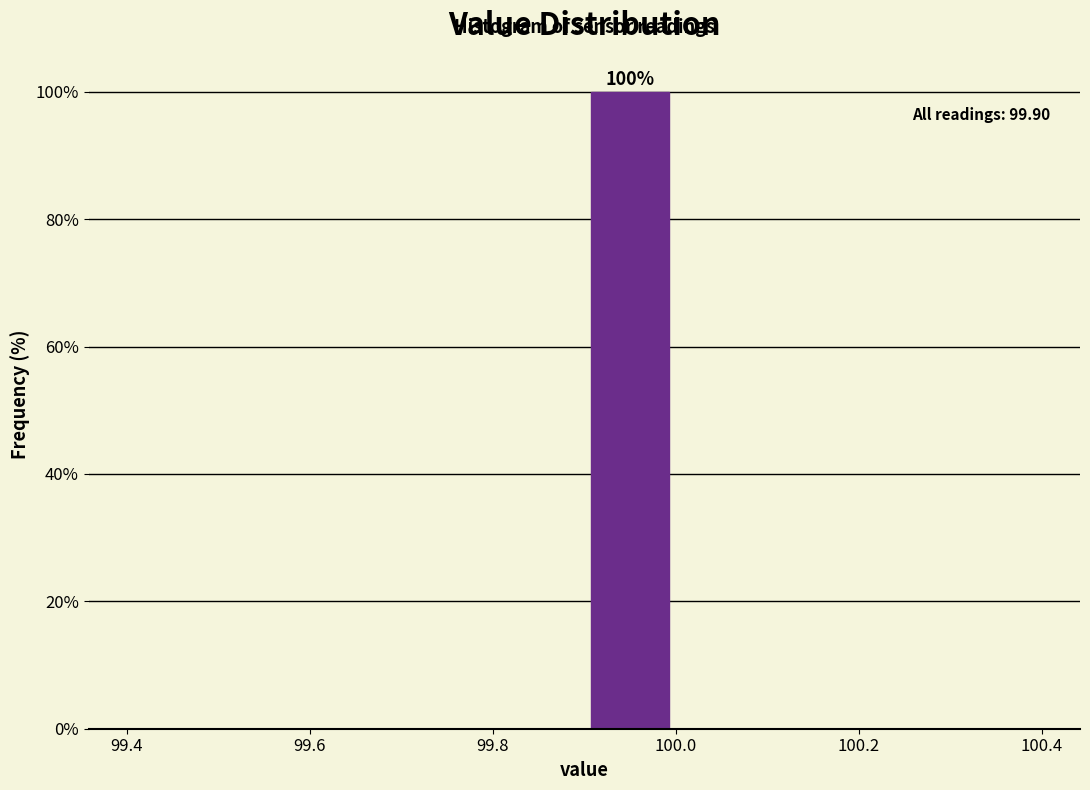

Over which range of the x-axis is the bar tallest?

99.9 to 100.0